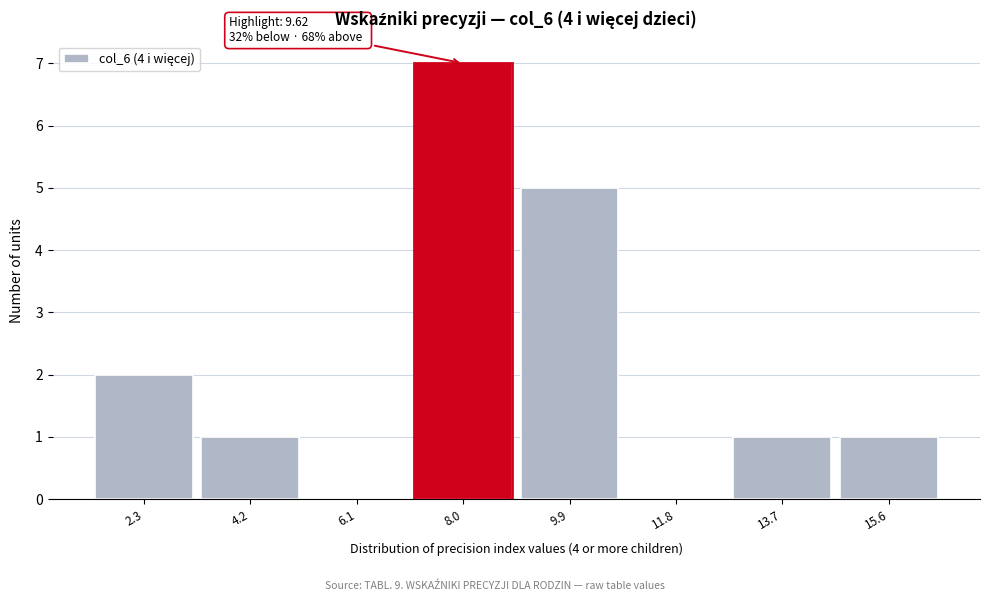

Reading left to right, transcribe all the data shown in this chart.

2.3=2	4.2=1	6.1=0	8.0=7	9.9=5	11.8=0	13.7=1	15.6=1